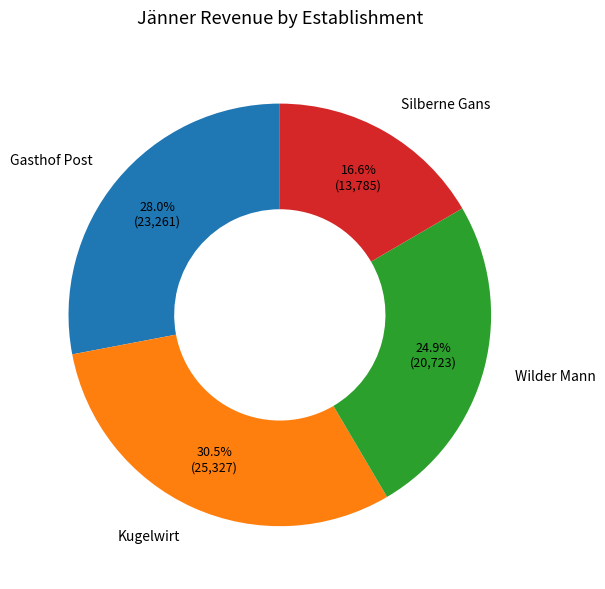

Combined, do Silberne Gans and Kugelwirt account for over 50%?

No